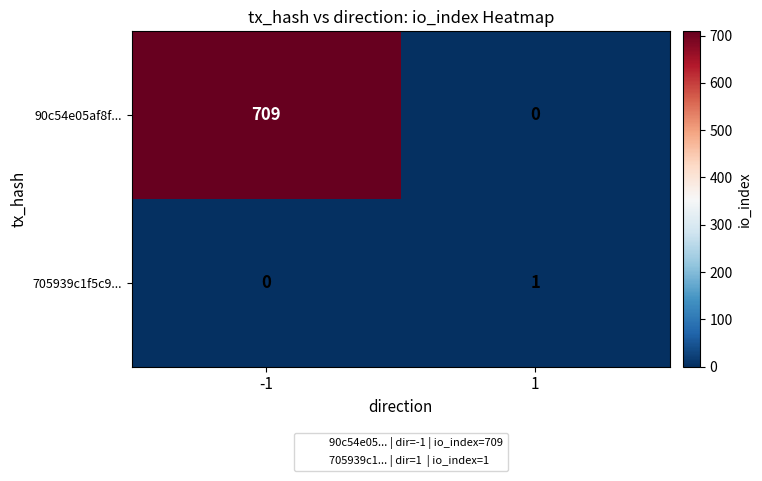

Reading left to right, what are all the values shown in this chart?

90c54e05af8f...: -1=709	1=0
705939c1f5c9...: -1=0	1=1